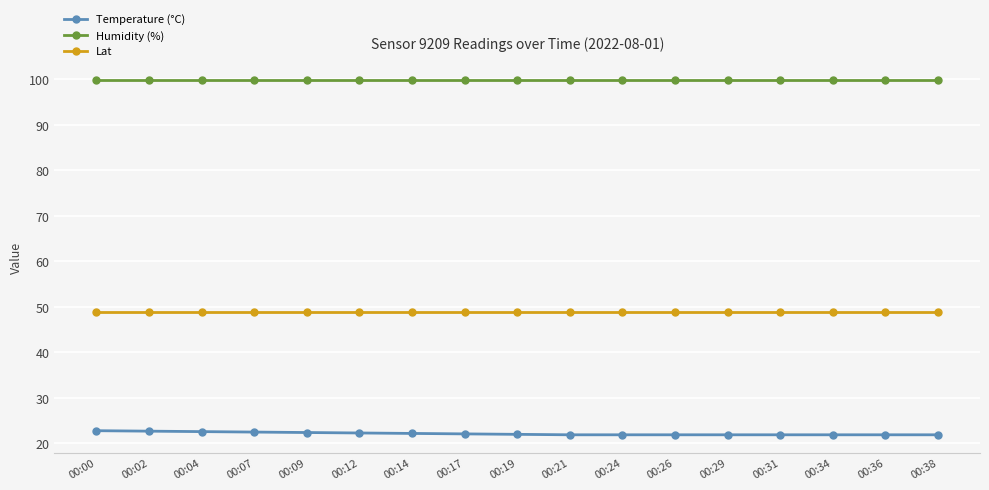

What is the approximate value of Lat at 00:00?

48.9